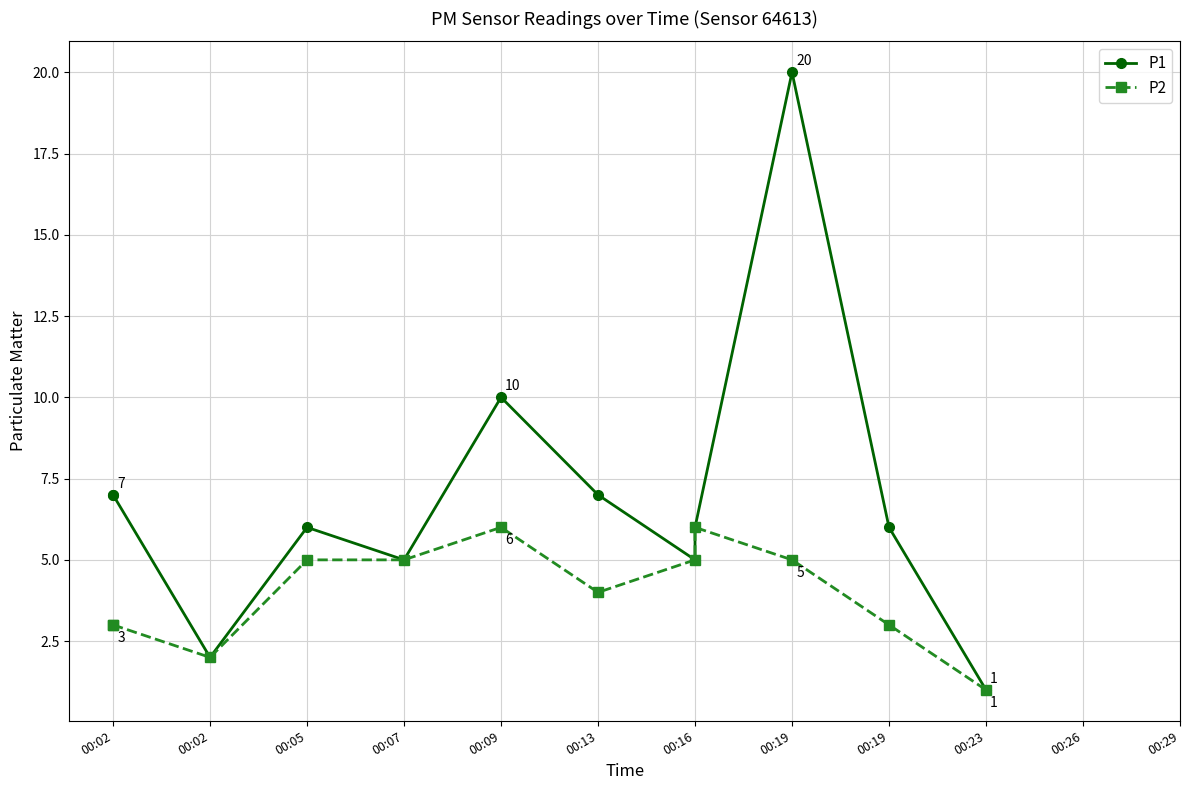

True or false: P2 and P1 cross at least once.

False